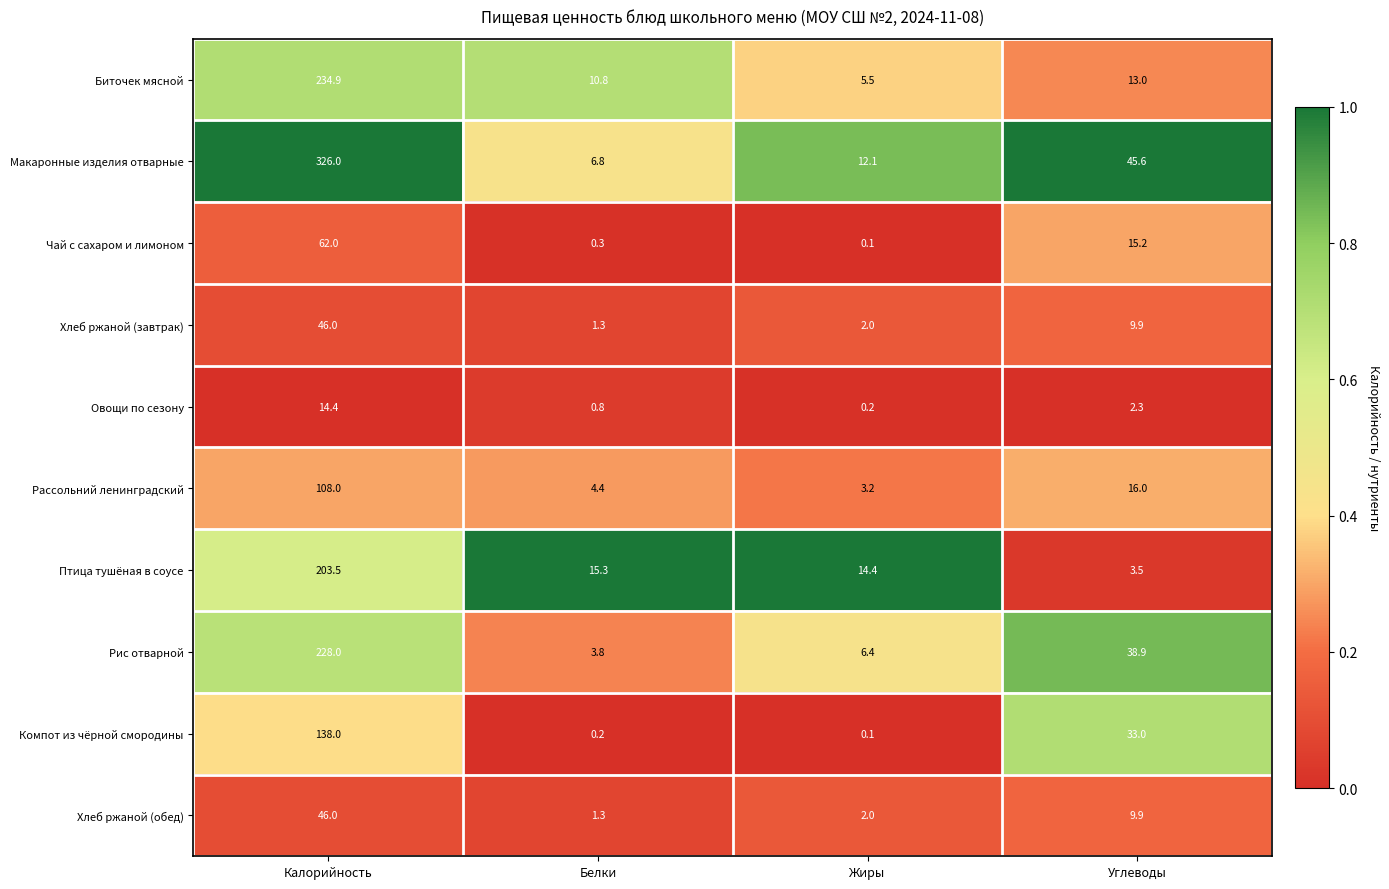

What is the greatest value displayed?

326.0